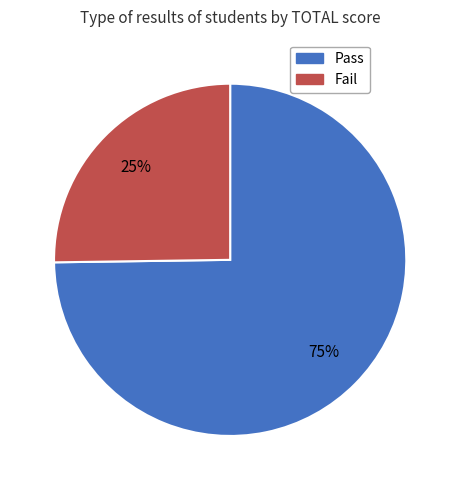

Is the sum of Pass and Fail greater than half?

Yes